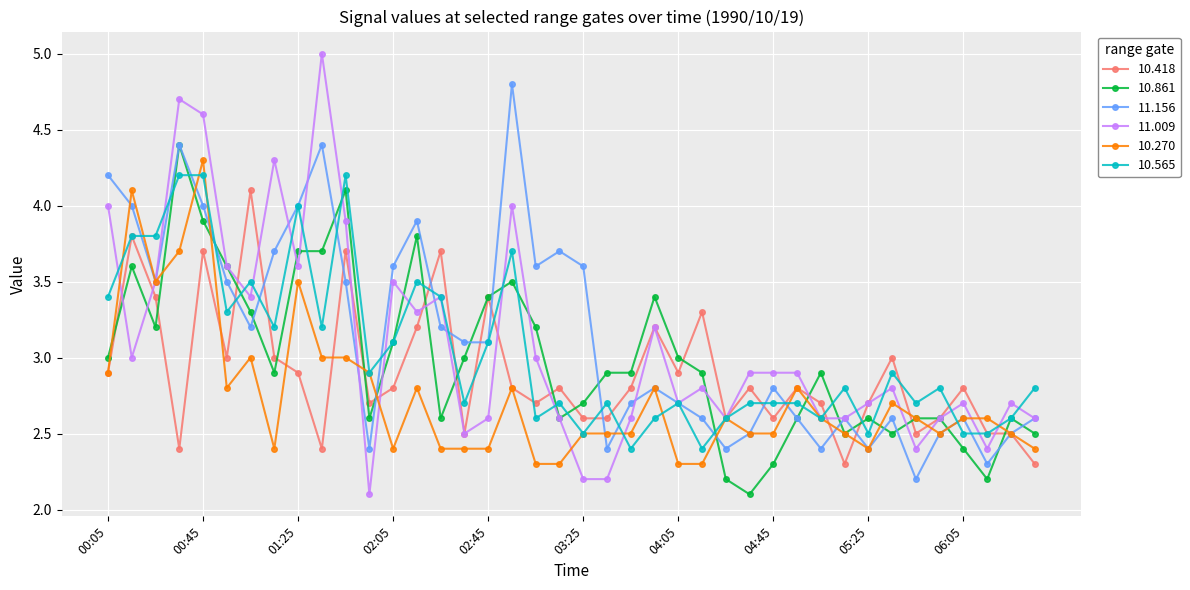

How many lines are shown in the chart?

6